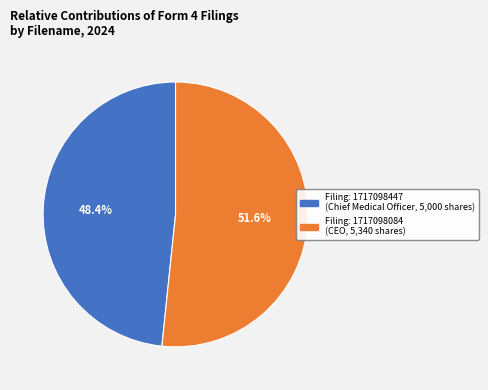

What percentage do Filing: 1717098447 (Chief Medical Officer, 5,000 shares) and Filing: 1717098084 (CEO, 5,340 shares) together represent?

100.0%